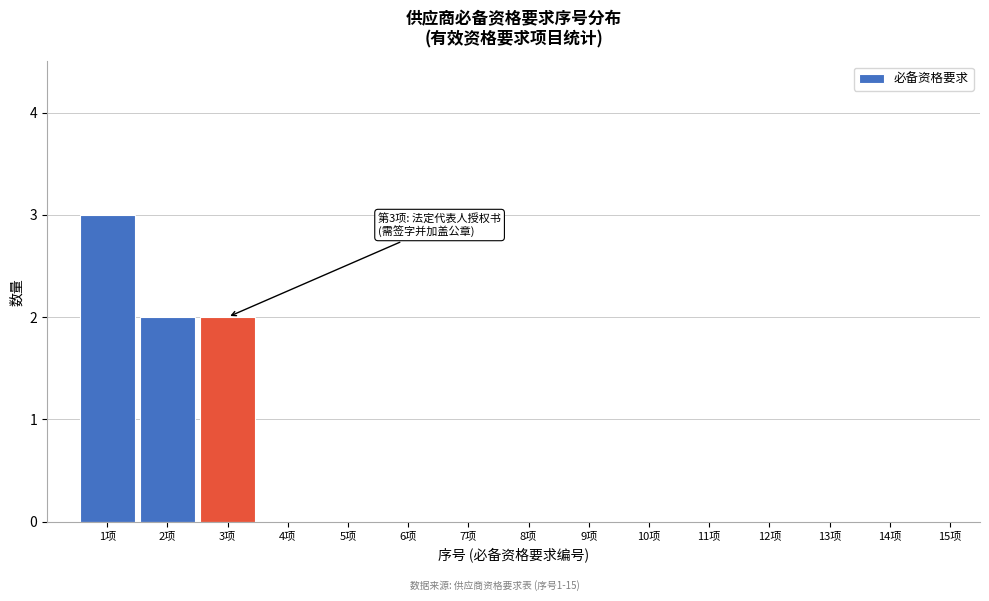

Reading right to left, transcribe all the data shown in this chart.

15项=0	14项=0	13项=0	12项=0	11项=0	10项=0	9项=0	8项=0	7项=0	6项=0	5项=0	4项=0	3项=2	2项=2	1项=3